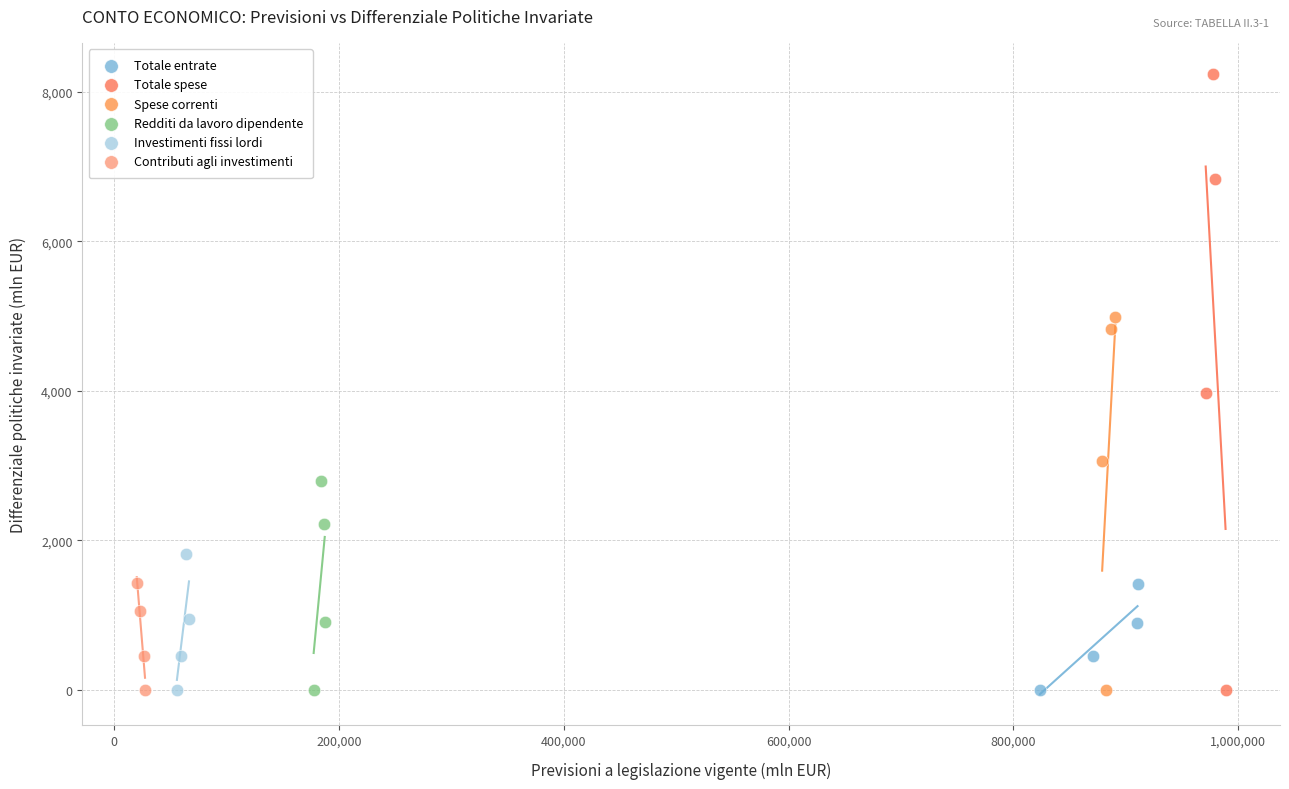

Which series reaches the maximum Y coordinate?

Totale spese